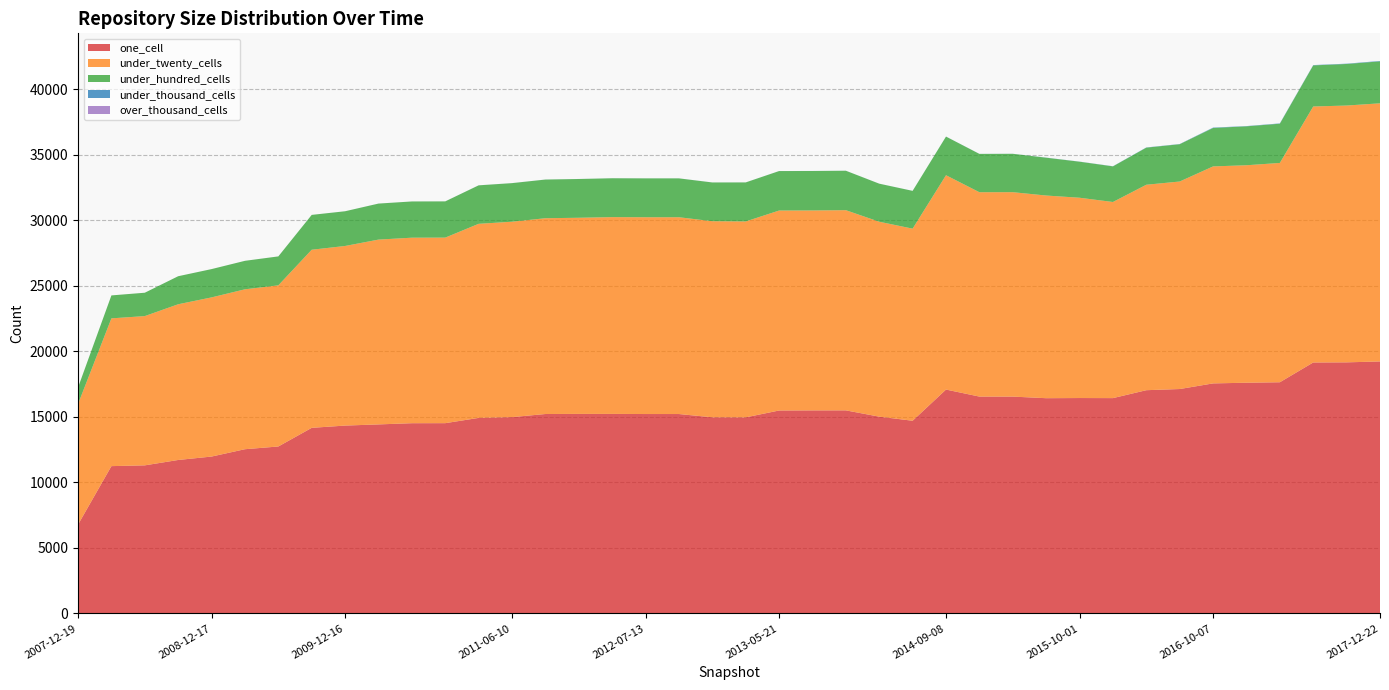

Reading right to left, extract all data points from this chart.

one_cell: 2017-12-22=19222	2017-10-12=19153	2017-07-24=19143	2017-04-12=17635	2016-12-27=17599	2016-10-07=17547	2016-07-04=17118	2016-04-05=17029	2016-01-04=16425	2015-10-01=16431	2015-07-03=16419	2015-04-09=16540	2015-01-19=16542	2014-09-08=17077	2014-03-28=14699	2013-12-20=15010	2013-09-10=15490	2013-07-09=15488	2013-05-21=15480	2013-02-20=14957	2012-12-11=14961	2012-10-31=15211	2012-07-13=15211	2012-03-26=15220	2012-01-18=15220	2011-09-05=15212	2011-06-10=14975	2011-02-21=14915	2010-11-17=14514	2010-07-26=14511	2010-04-01=14419	2009-12-16=14330	2009-09-25=14158	2009-06-17=12735	2009-04-06=12527	2008-12-17=11967	2008-10-10=11706	2008-06-27=11296	2008-04-01=11237	2007-12-19=6775
under_twenty_cells: 2017-12-22=19690	2017-10-12=19589	2017-07-24=19527	2017-04-12=16729	2016-12-27=16589	2016-10-07=16552	2016-07-04=15829	2016-04-05=15672	2016-01-04=14960	2015-10-01=15278	2015-07-03=15459	2015-04-09=15593	2015-01-19=15588	2014-09-08=16350	2014-03-28=14653	2013-12-20=14869	2013-09-10=15270	2013-07-09=15251	2013-05-21=15253	2013-02-20=14945	2012-12-11=14958	2012-10-31=15011	2012-07-13=15011	2012-03-26=15011	2012-01-18=14962	2011-09-05=14935	2011-06-10=14906	2011-02-21=14805	2010-11-17=14154	2010-07-26=14151	2010-04-01=14097	2009-12-16=13700	2009-09-25=13585	2009-06-17=12292	2009-04-06=12198	2008-12-17=12141	2008-10-10=11878	2008-06-27=11386	2008-04-01=11271	2007-12-19=9200
under_hundred_cells: 2017-12-22=3200	2017-10-12=3170	2017-07-24=3135	2017-04-12=2992	2016-12-27=2969	2016-10-07=2933	2016-07-04=2845	2016-04-05=2829	2016-01-04=2716	2015-10-01=2749	2015-07-03=2885	2015-04-09=2927	2015-01-19=2923	2014-09-08=2946	2014-03-28=2881	2013-12-20=2902	2013-09-10=3009	2013-07-09=3010	2013-05-21=3011	2013-02-20=2975	2012-12-11=2955	2012-10-31=2964	2012-07-13=2964	2012-03-26=2964	2012-01-18=2956	2011-09-05=2949	2011-06-10=2942	2011-02-21=2934	2010-11-17=2763	2010-07-26=2763	2010-04-01=2747	2009-12-16=2648	2009-09-25=2657	2009-06-17=2207	2009-04-06=2172	2008-12-17=2158	2008-10-10=2138	2008-06-27=1781	2008-04-01=1751	2007-12-19=1258
under_thousand_cells: 2017-12-22=31	2017-10-12=24	2017-07-24=24	2017-04-12=24	2016-12-27=19	2016-10-07=28	2016-07-04=15	2016-04-05=15	2016-01-04=11	2015-10-01=8	2015-07-03=8	2015-04-09=4	2015-01-19=4	2014-09-08=4	2014-03-28=3	2013-12-20=3	2013-09-10=3	2013-07-09=3	2013-05-21=3	2013-02-20=3	2012-12-11=3	2012-10-31=3	2012-07-13=3	2012-03-26=3	2012-01-18=3	2011-09-05=3	2011-06-10=3	2011-02-21=3	2010-11-17=2	2010-07-26=2	2010-04-01=2	2009-12-16=2	2009-09-25=2	2009-06-17=1	2009-04-06=1	2008-12-17=1	2008-10-10=1	2008-06-27=1	2008-04-01=0	2007-12-19=0
over_thousand_cells: 2017-12-22=0	2017-10-12=0	2017-07-24=0	2017-04-12=0	2016-12-27=0	2016-10-07=0	2016-07-04=0	2016-04-05=0	2016-01-04=0	2015-10-01=0	2015-07-03=0	2015-04-09=0	2015-01-19=0	2014-09-08=0	2014-03-28=0	2013-12-20=0	2013-09-10=0	2013-07-09=0	2013-05-21=0	2013-02-20=0	2012-12-11=0	2012-10-31=0	2012-07-13=0	2012-03-26=0	2012-01-18=0	2011-09-05=0	2011-06-10=0	2011-02-21=0	2010-11-17=0	2010-07-26=0	2010-04-01=0	2009-12-16=0	2009-09-25=0	2009-06-17=0	2009-04-06=0	2008-12-17=0	2008-10-10=0	2008-06-27=0	2008-04-01=0	2007-12-19=0